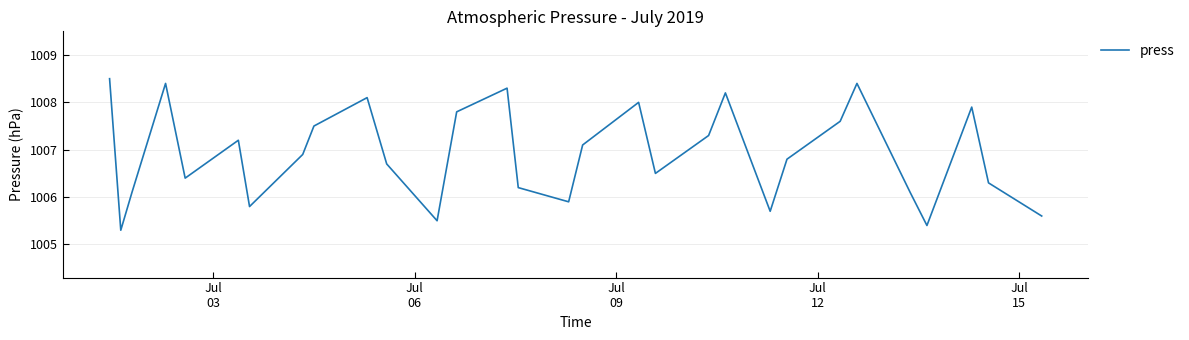

What is the smallest value displayed?

1005.3